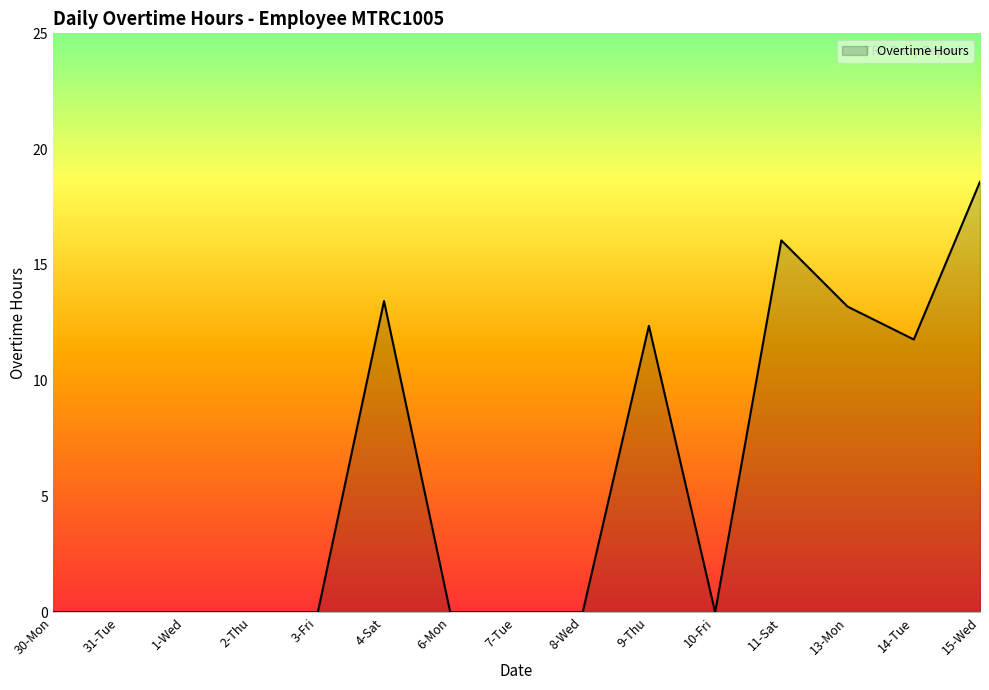

Is it true that the value at 14-Tue is 11.8?

True